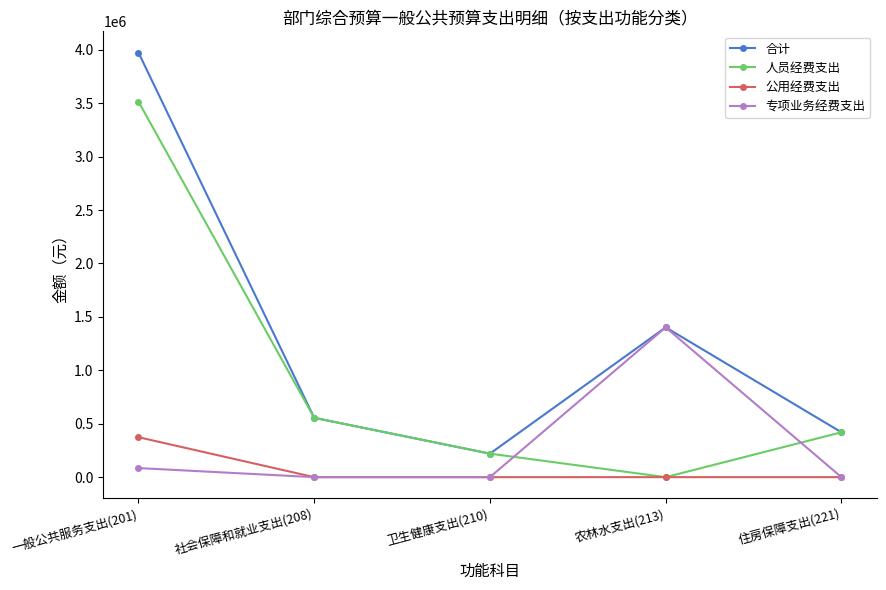

What is the difference between the maximum and minimum values in the 专项业务经费支出 series?

1402000